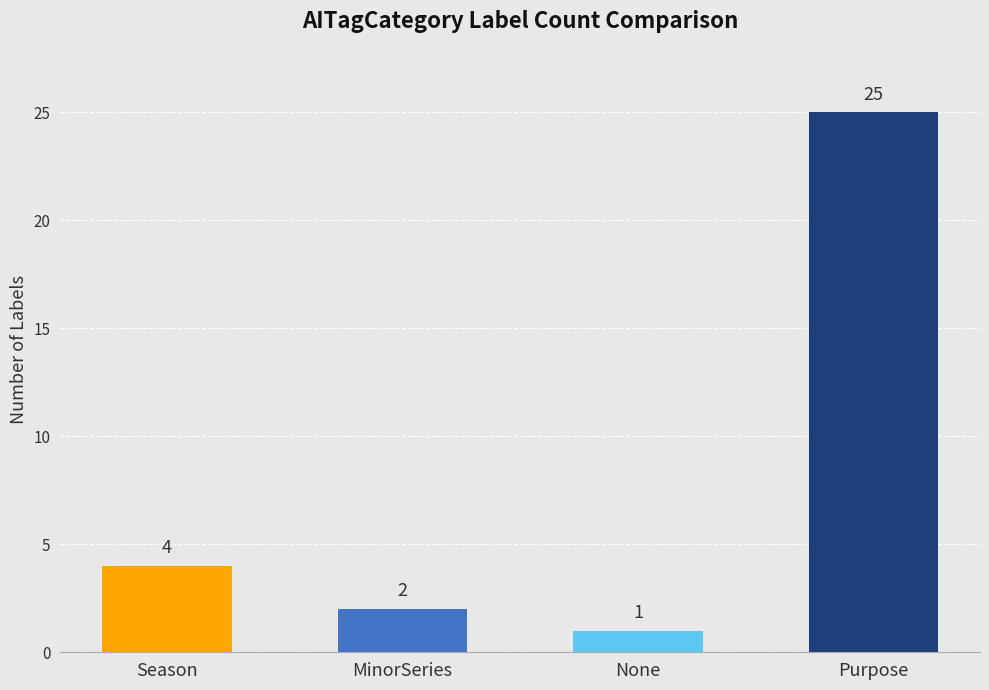

List the labels in order of value, smallest first.

None, MinorSeries, Season, Purpose